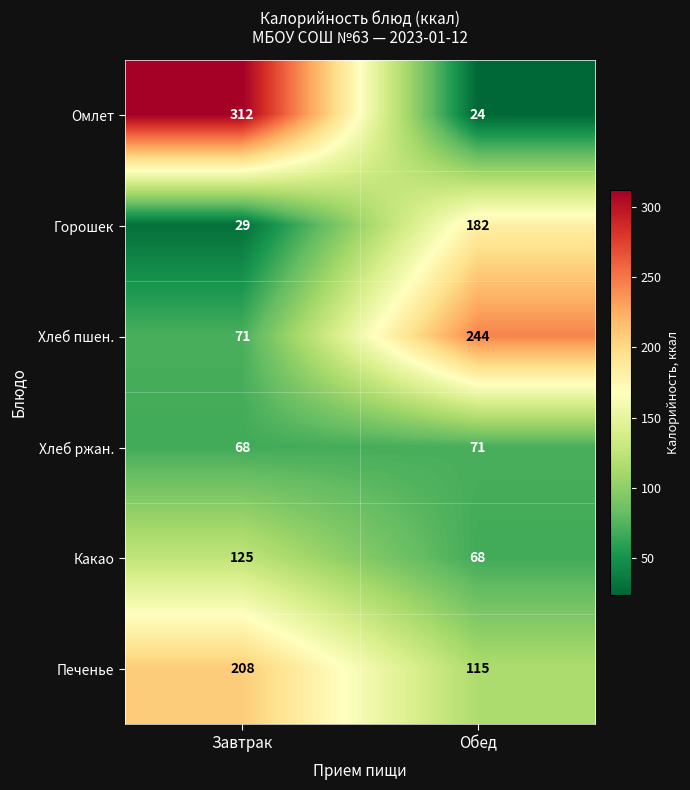

Which category has the highest value across all series?

Завтрак